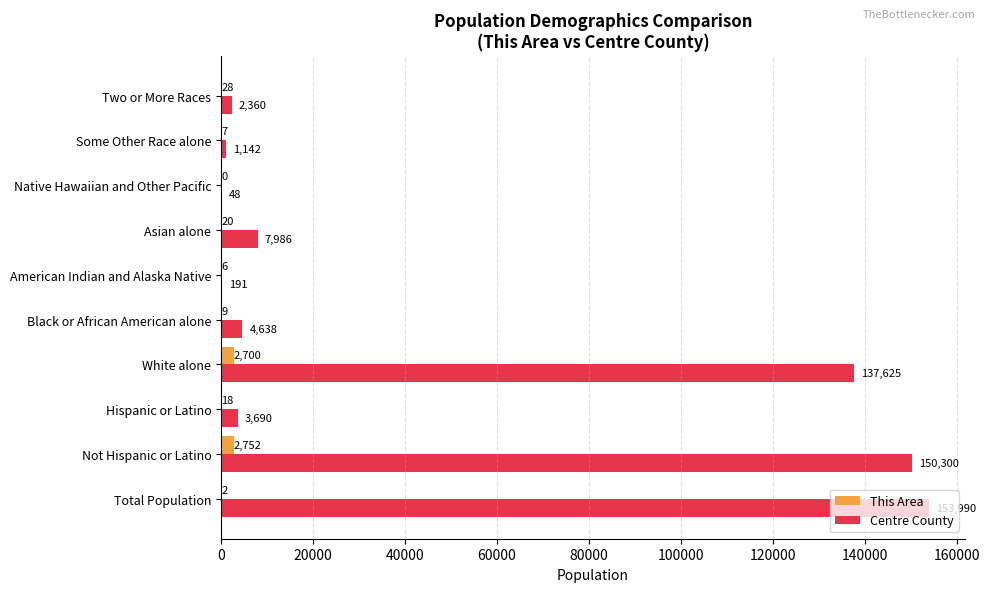

How many categories are shown in the chart?

10